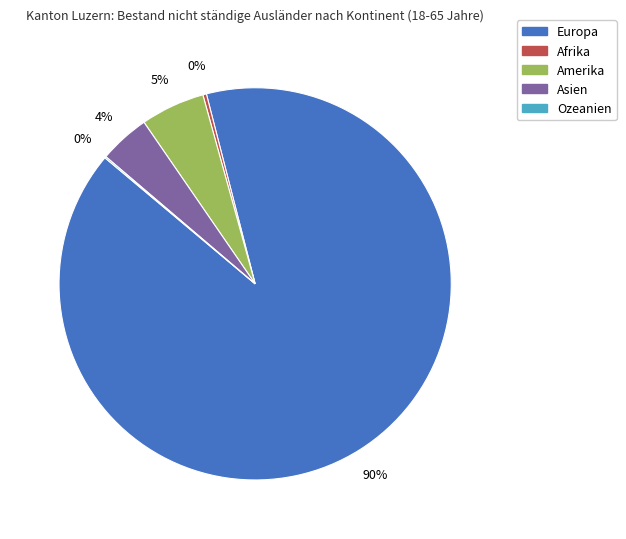

To the nearest percent, what percentage of the pie is Amerika?

5%